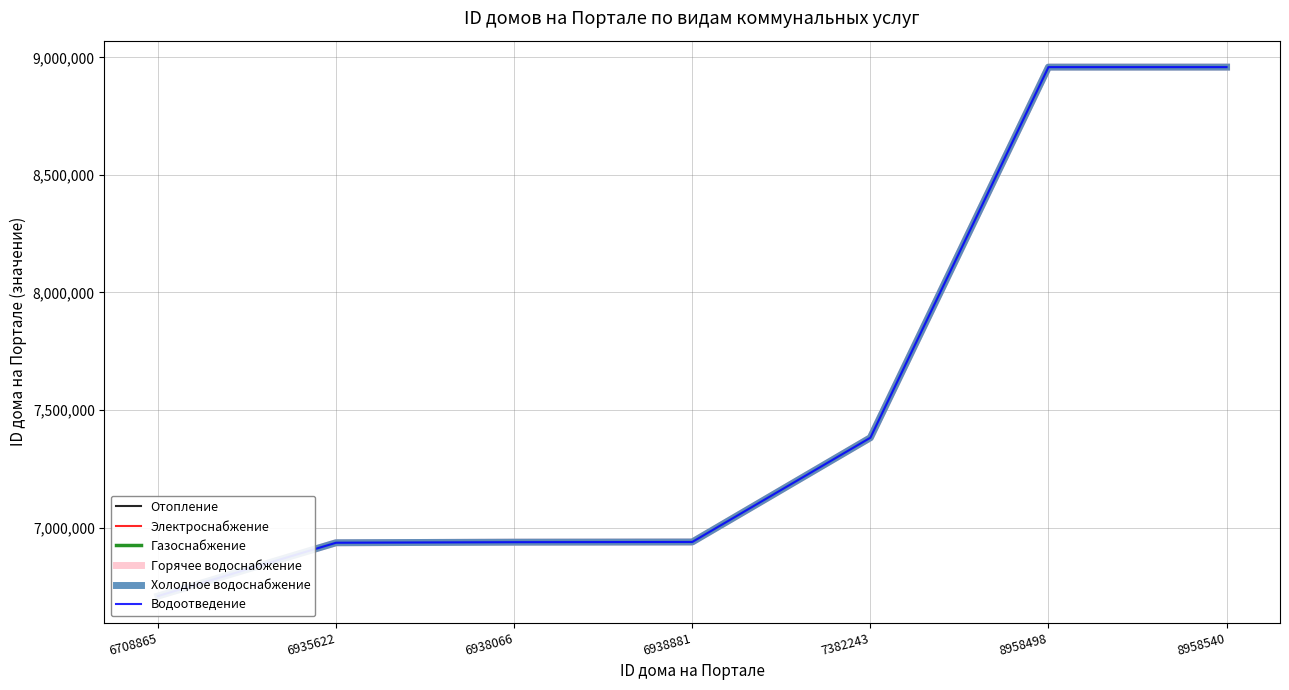

Rank the series at 6935622 from lowest to highest value.

Отопление, Электроснабжение, Газоснабжение, Горячее водоснабжение, Холодное водоснабжение, Водоотведение